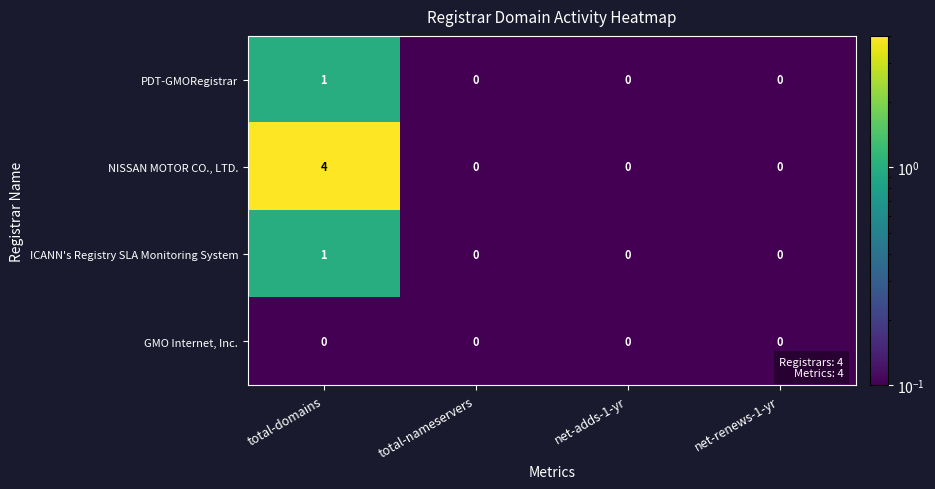

Count the number of categories in the chart.

4